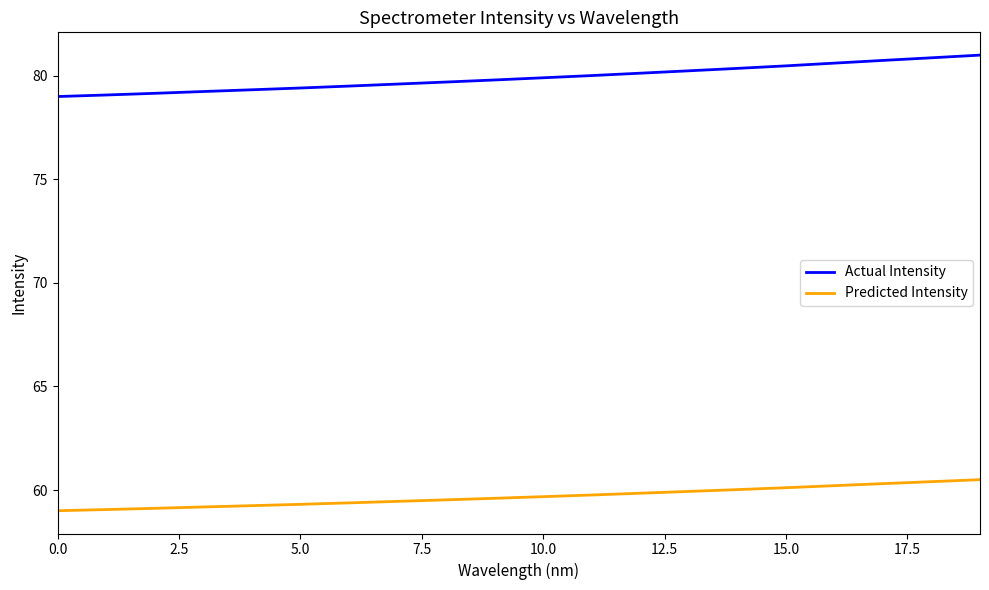

List the series in order of their overall mean, highest first.

Actual Intensity, Predicted Intensity